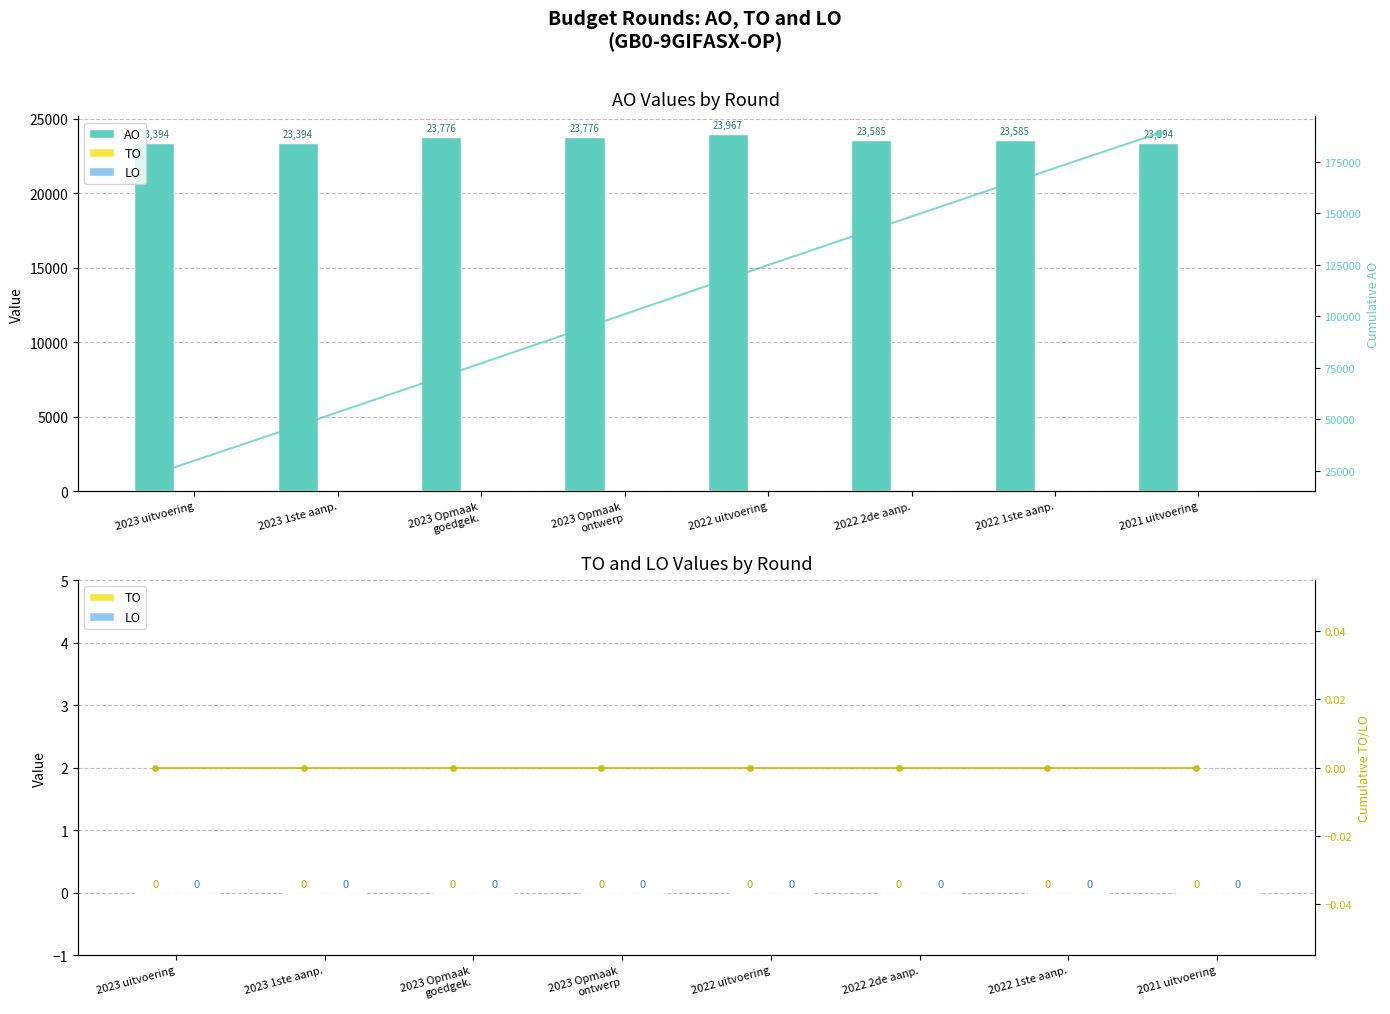

The value of AO at 2021 uitvoering is 23394. True or false?

True